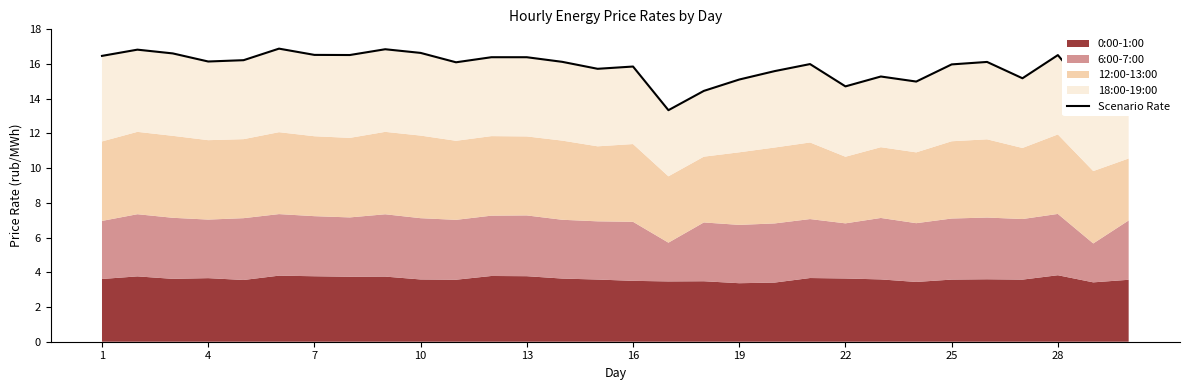

How many interior local peaks (higher than both neighbors) does the data have?

9